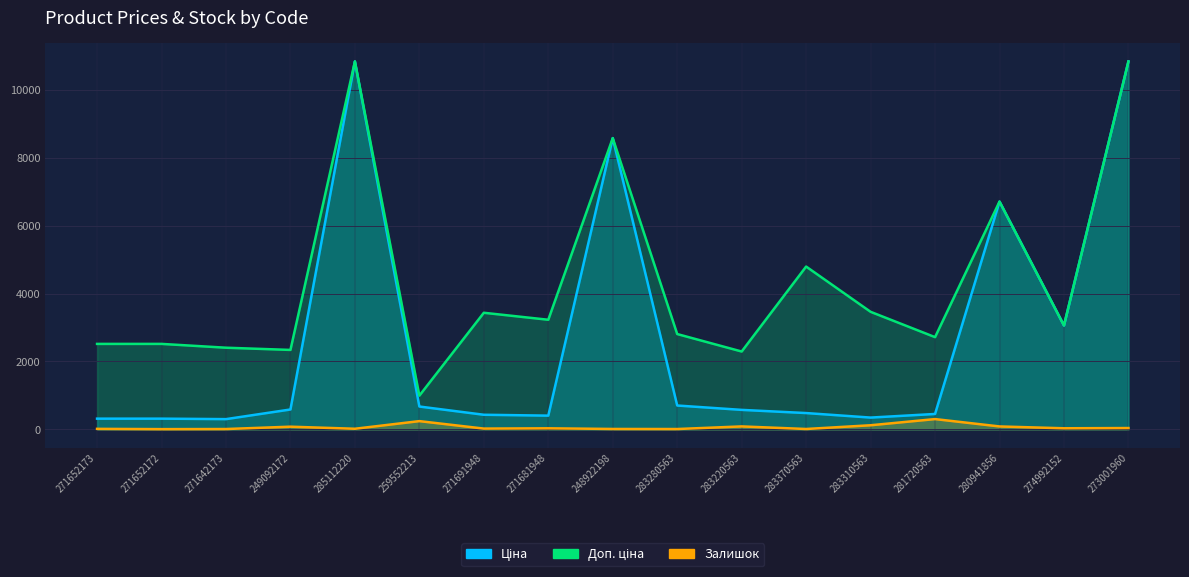

What position from the right is 283310563?

5